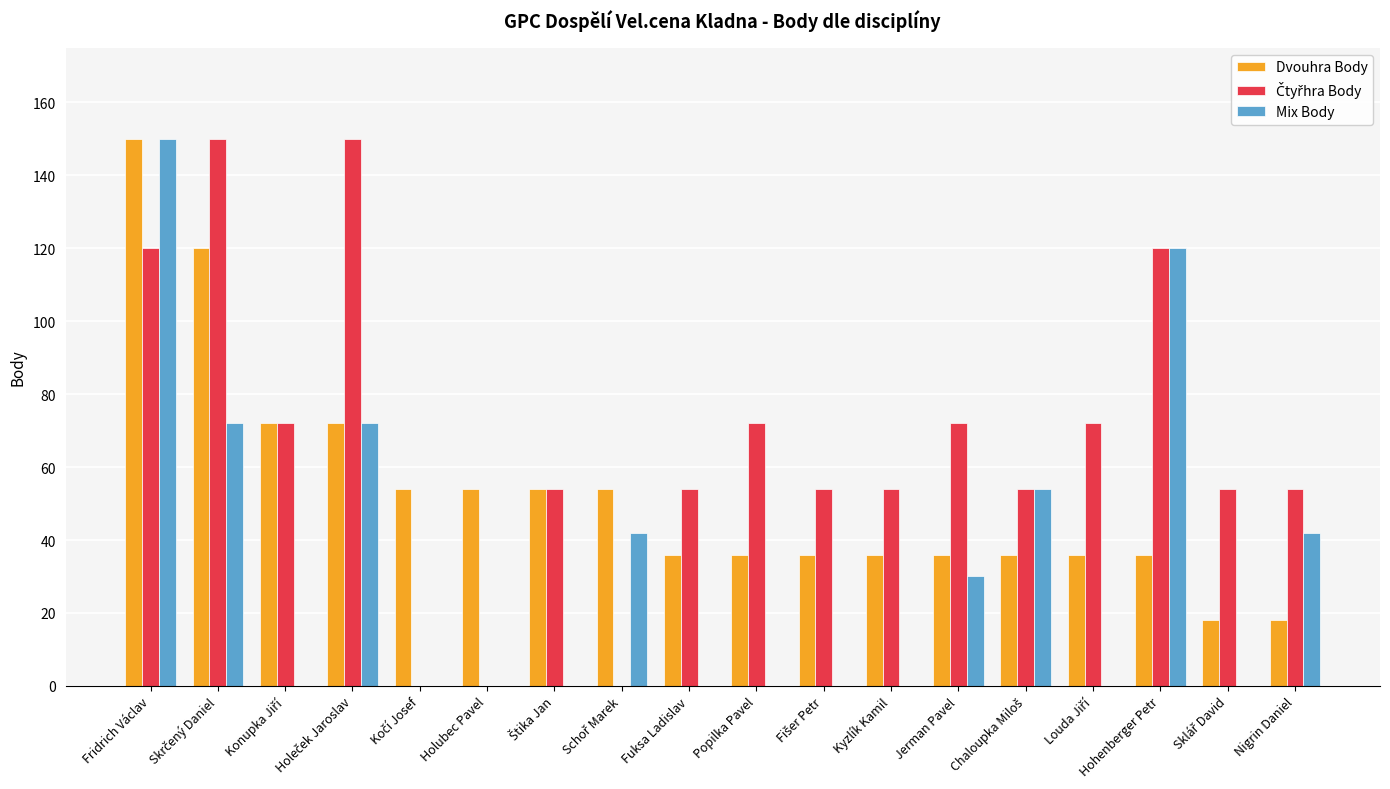

Is it true that Mix Body equals -62 at Popilka Pavel?

False